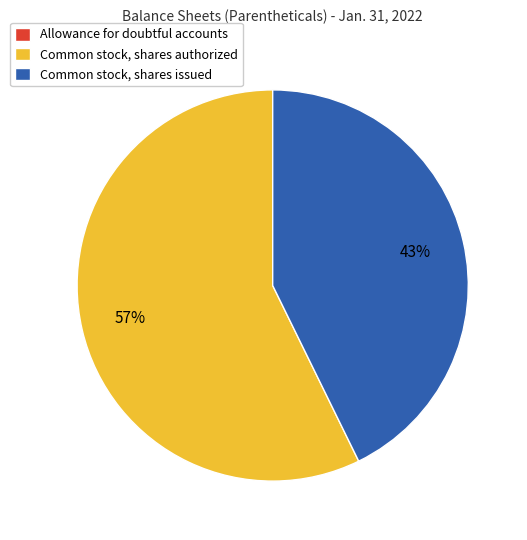

Is the sum of Common stock, shares issued and Common stock, shares authorized greater than half?

Yes